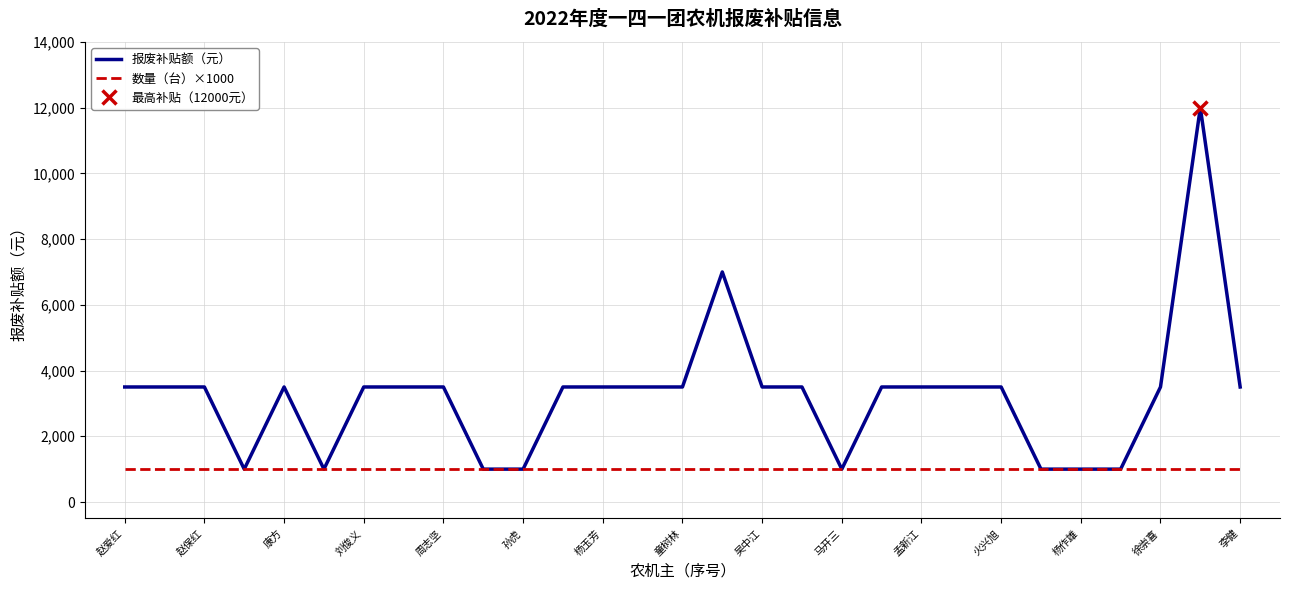

How many series are shown in this chart?

2